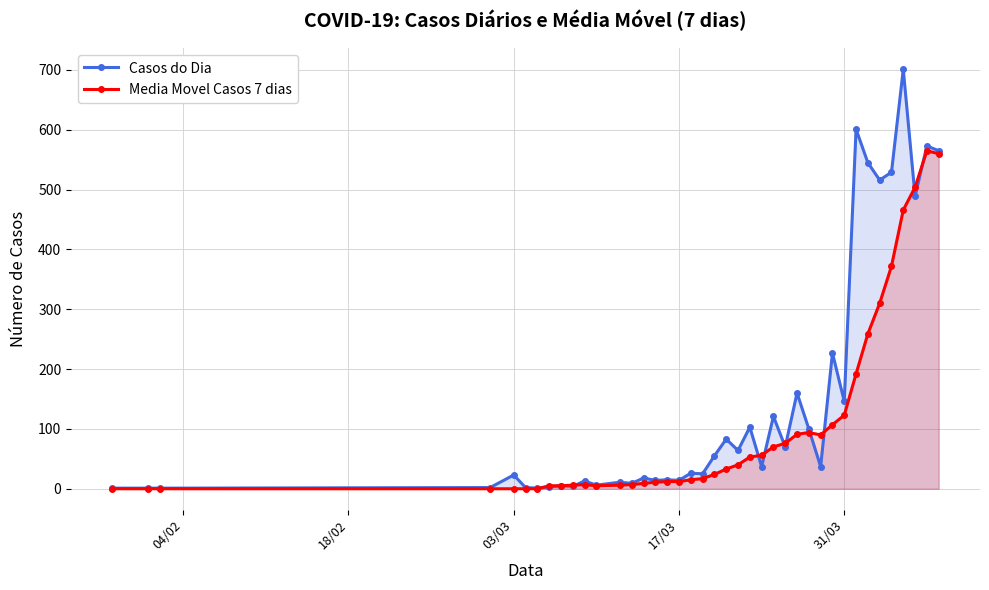

What is the maximum value for Casos do Dia?

701